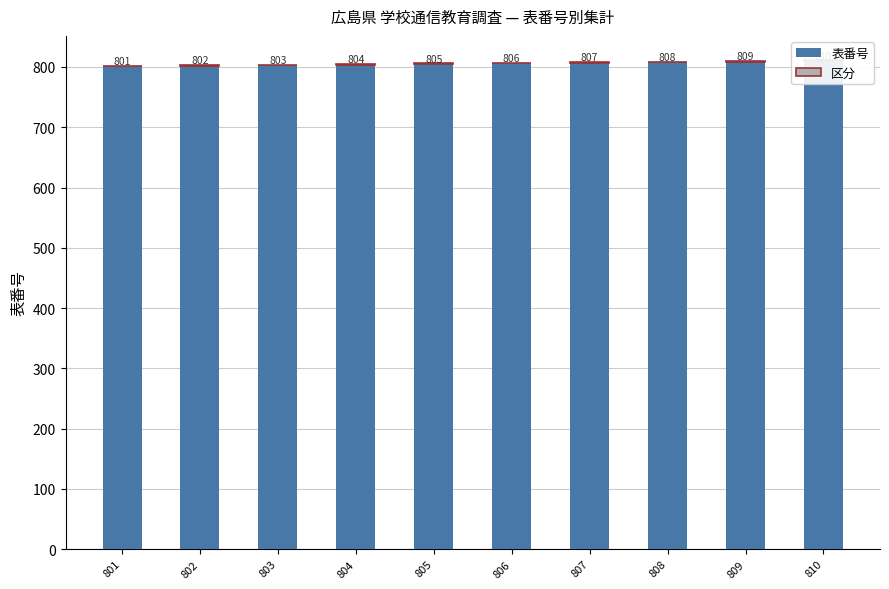

List the labels in order of 区分 value, largest first.

801, 802, 803, 804, 805, 806, 807, 808, 809, 810